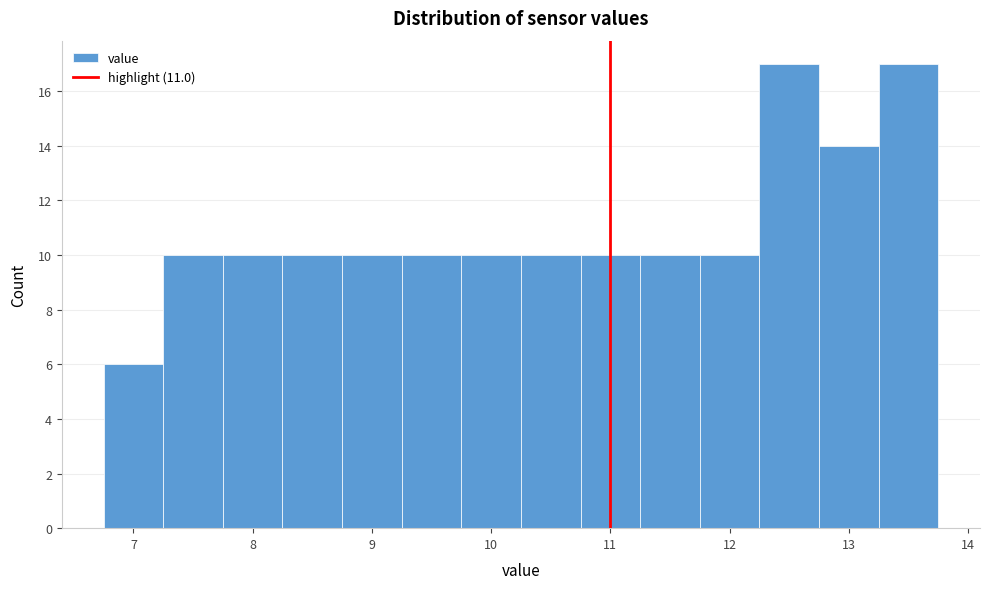

How tall is the bar that spans 7.75 to 8.25 on the x-axis? Neither the bar edges nor the heights are printed on the chart, so give them approximately, as read against the axes.

10